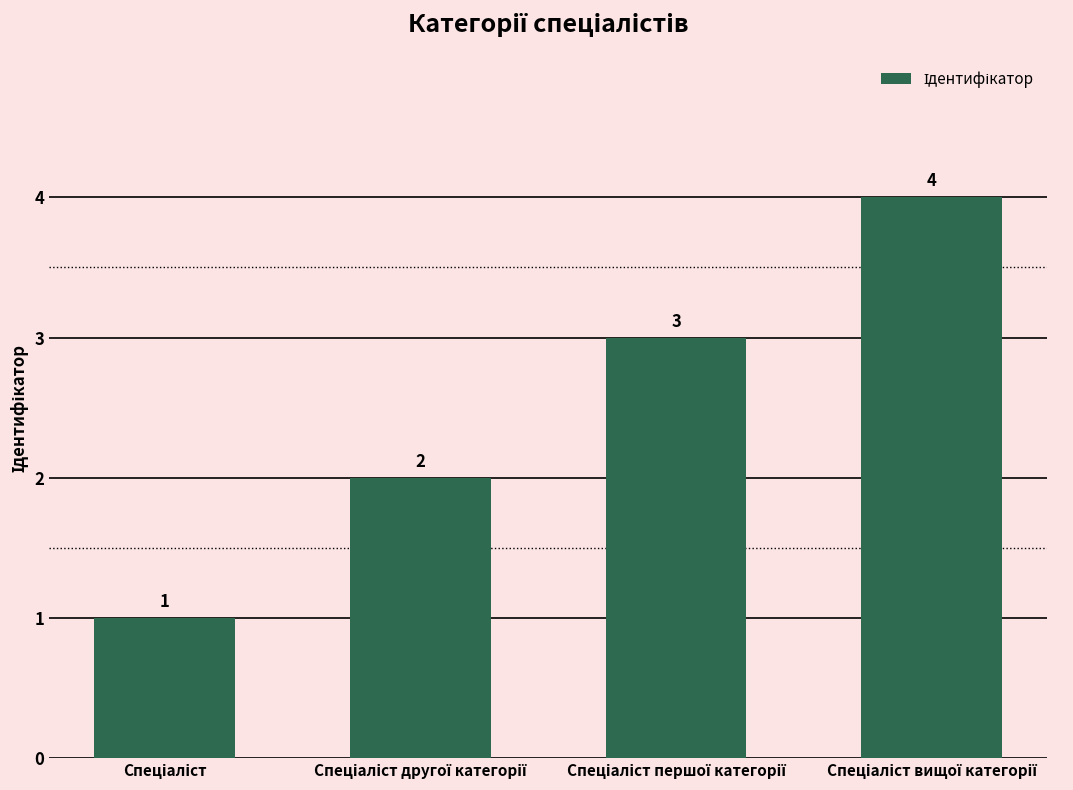

How many values are below 3?

2